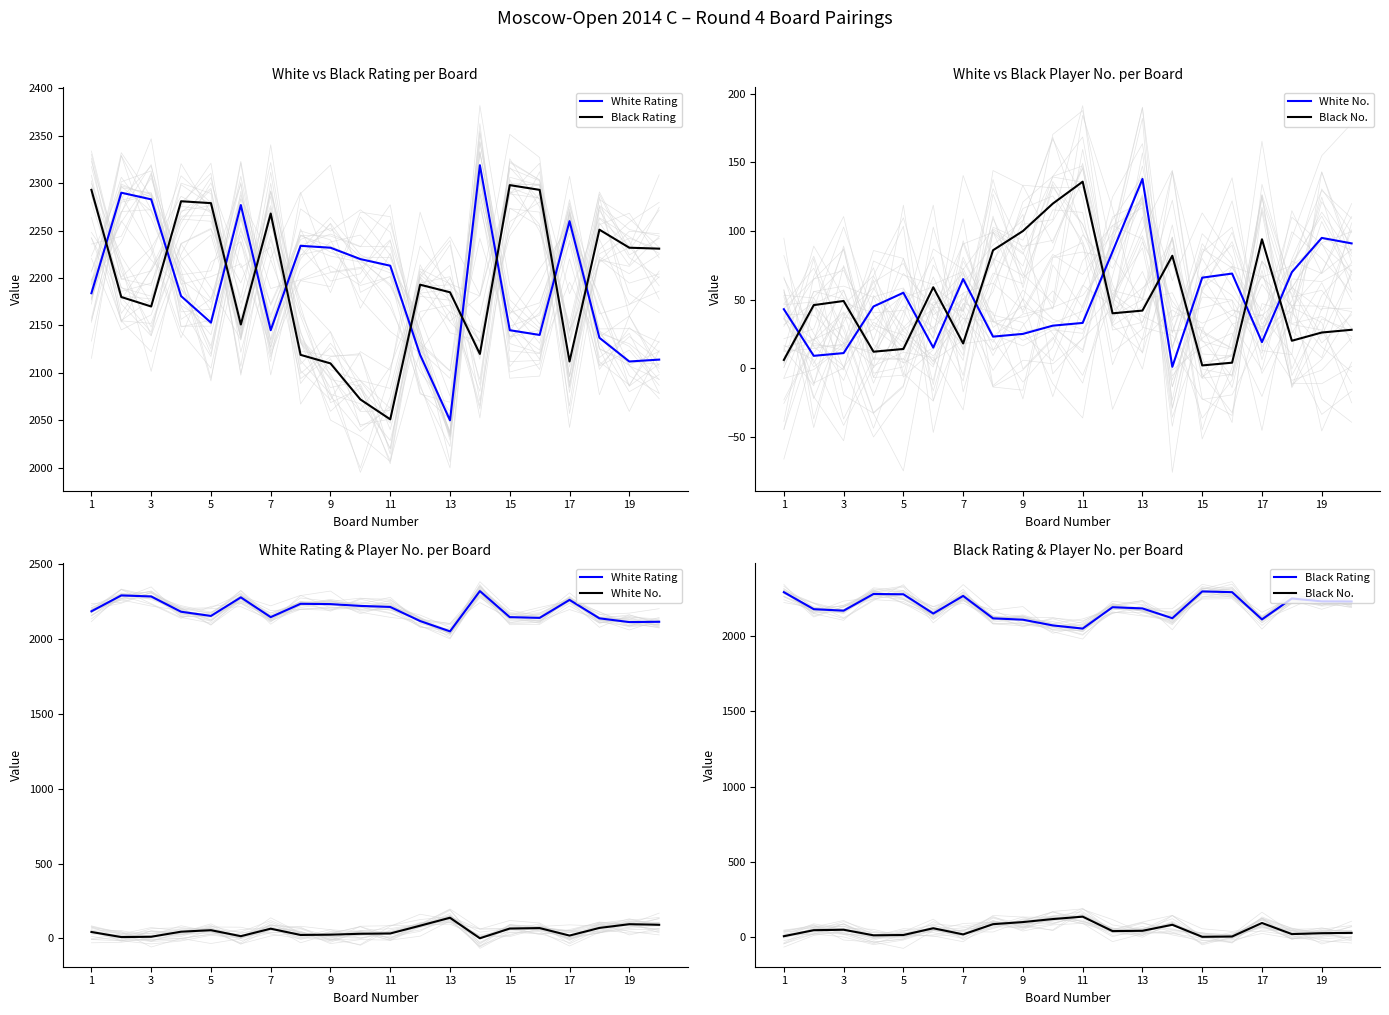

Which series has the largest total across all categories?

Black Rating